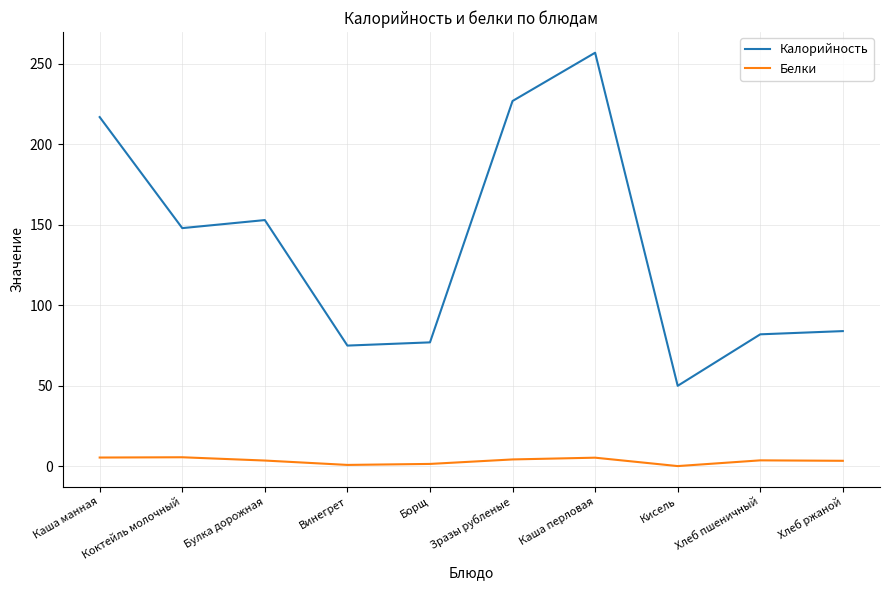

What is the minimum value shown in the chart?

0.1